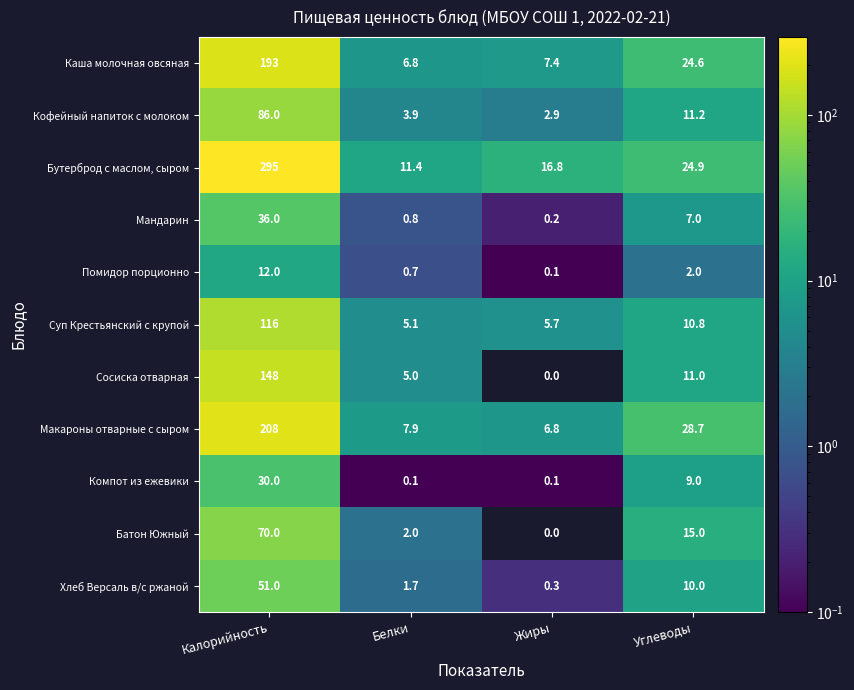

Where does the Мандарин series first go above 7?

Калорийность